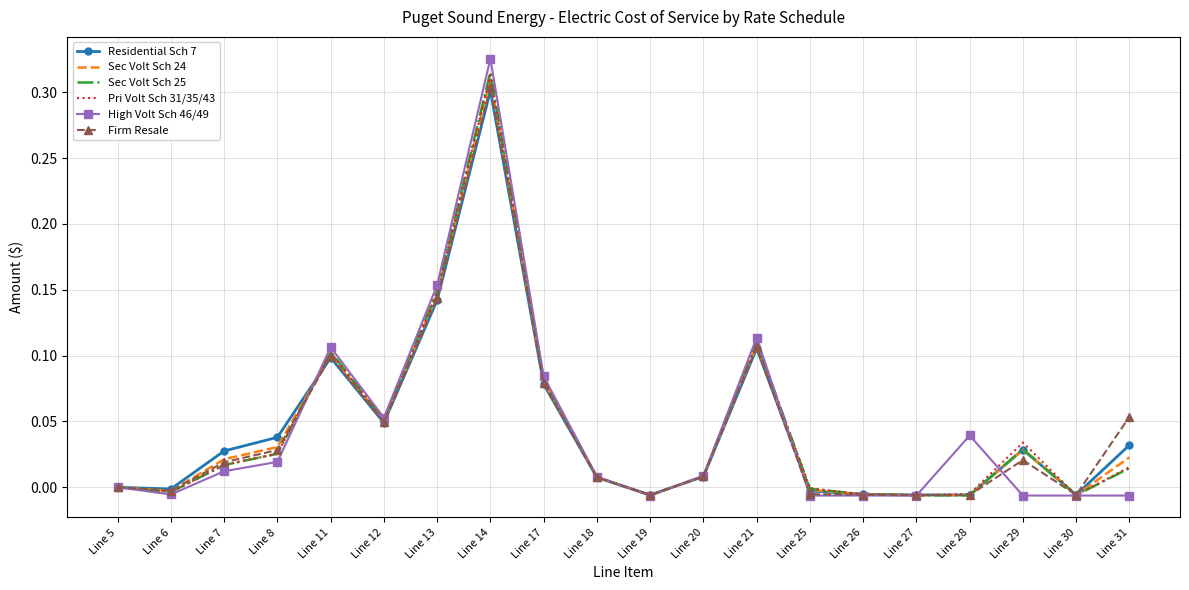

Which category has the highest value in the Residential Sch 7 series?

Line 14